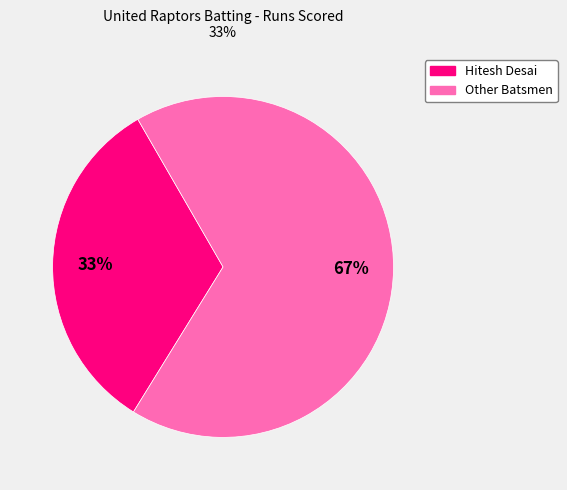

To the nearest percent, what is the difference between the largest and smallest slice percentages?

34%